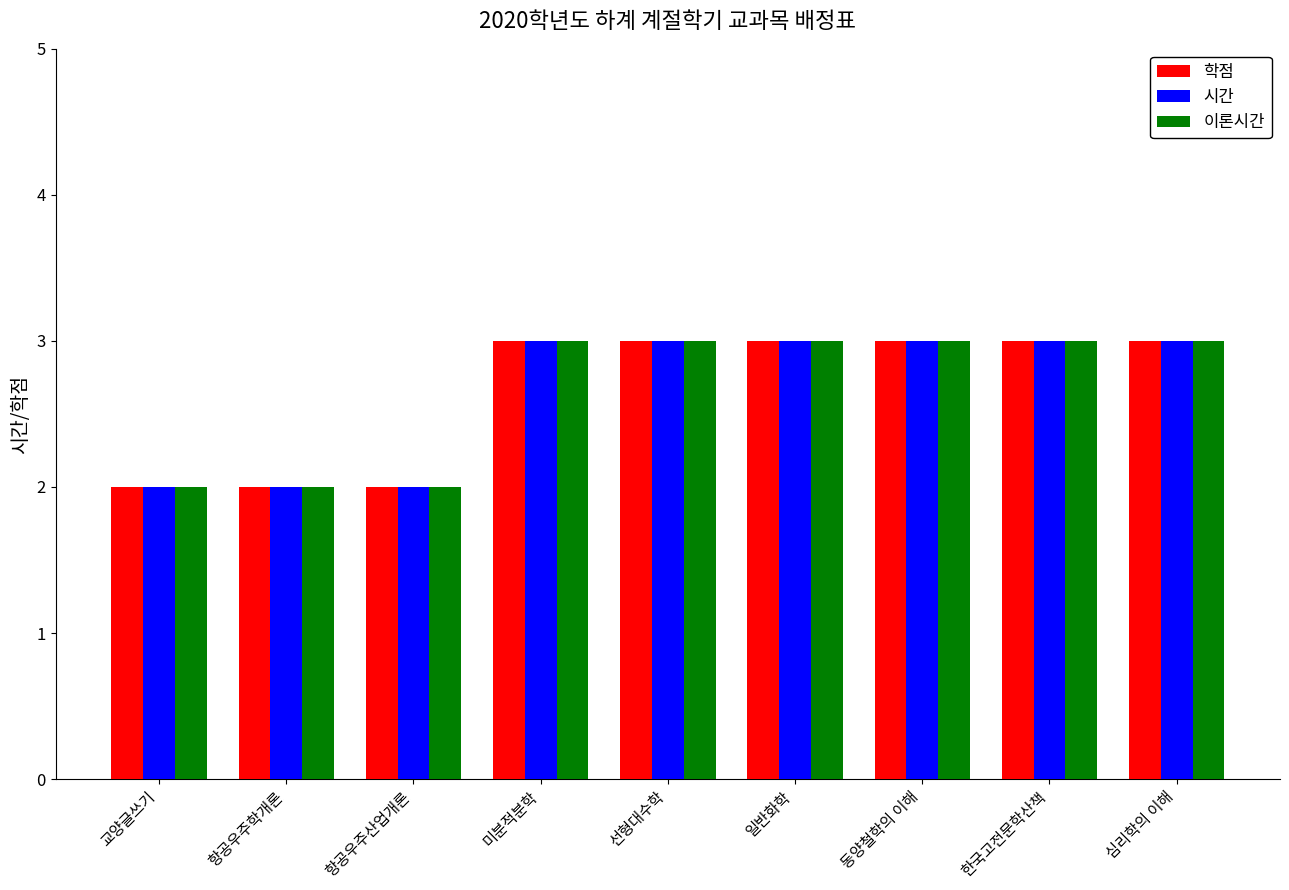

What is the difference between the 이론시간 values at 교양글쓰기 and 선형대수학?

1